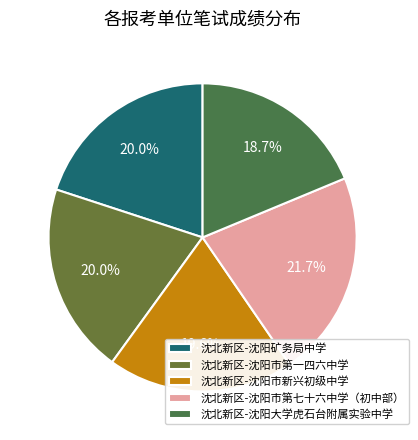

Count the number of slices in the pie.

5